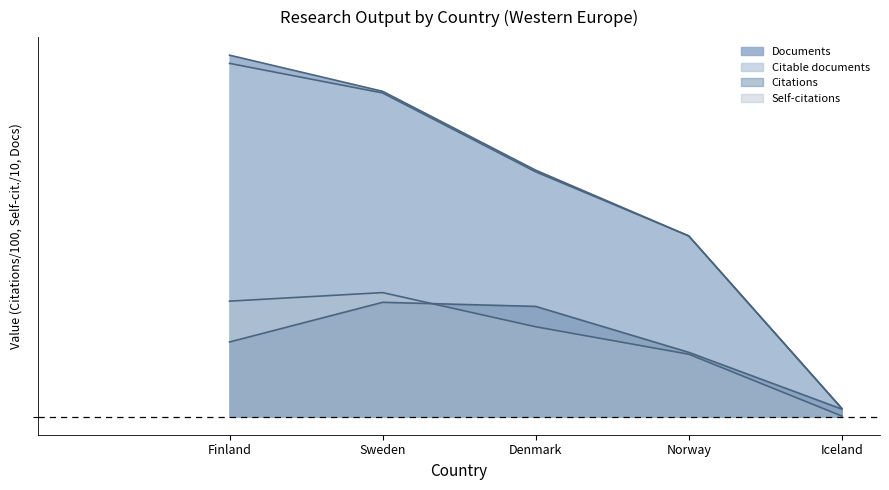

True or false: Citable documents has more than 2 points higher than both neighbors.

False